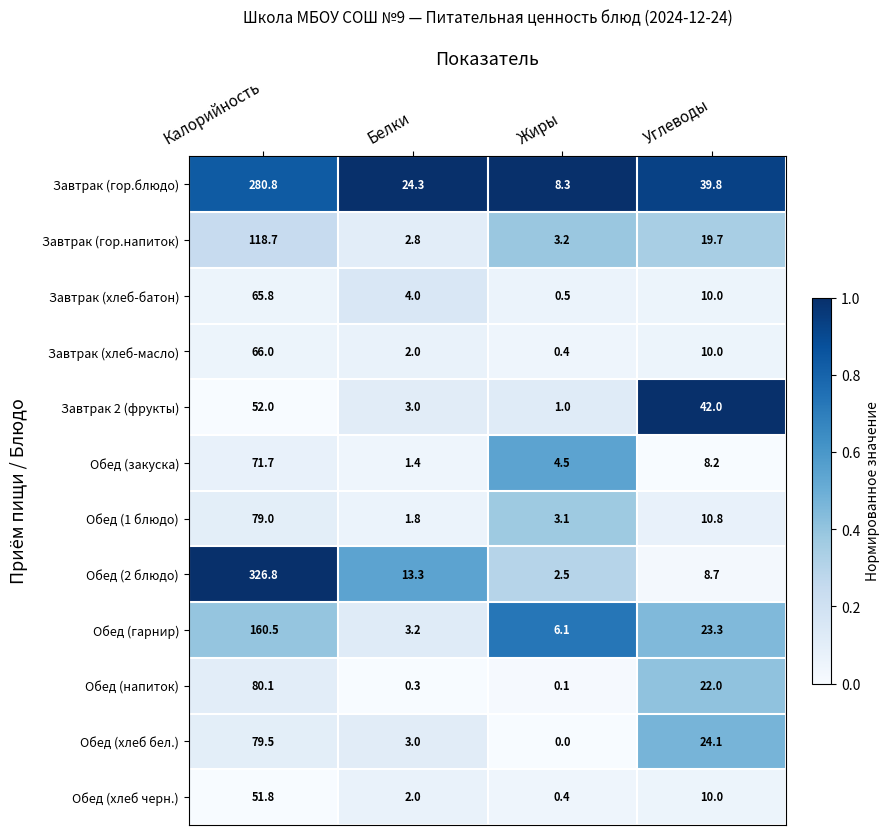

Which series has the largest total across all categories?

Завтрак (гор.блюдо)